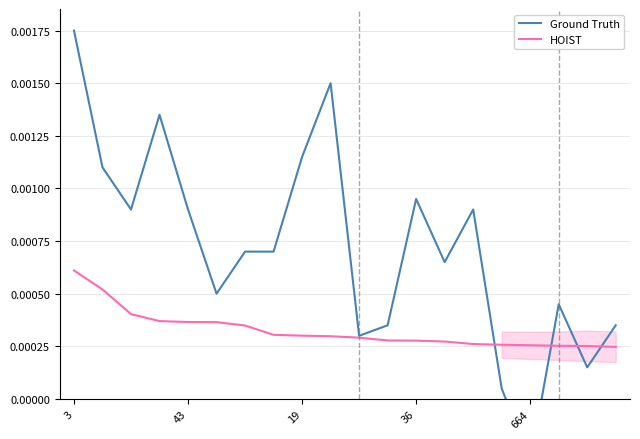

Which category has the highest value in the HOIST series?

3